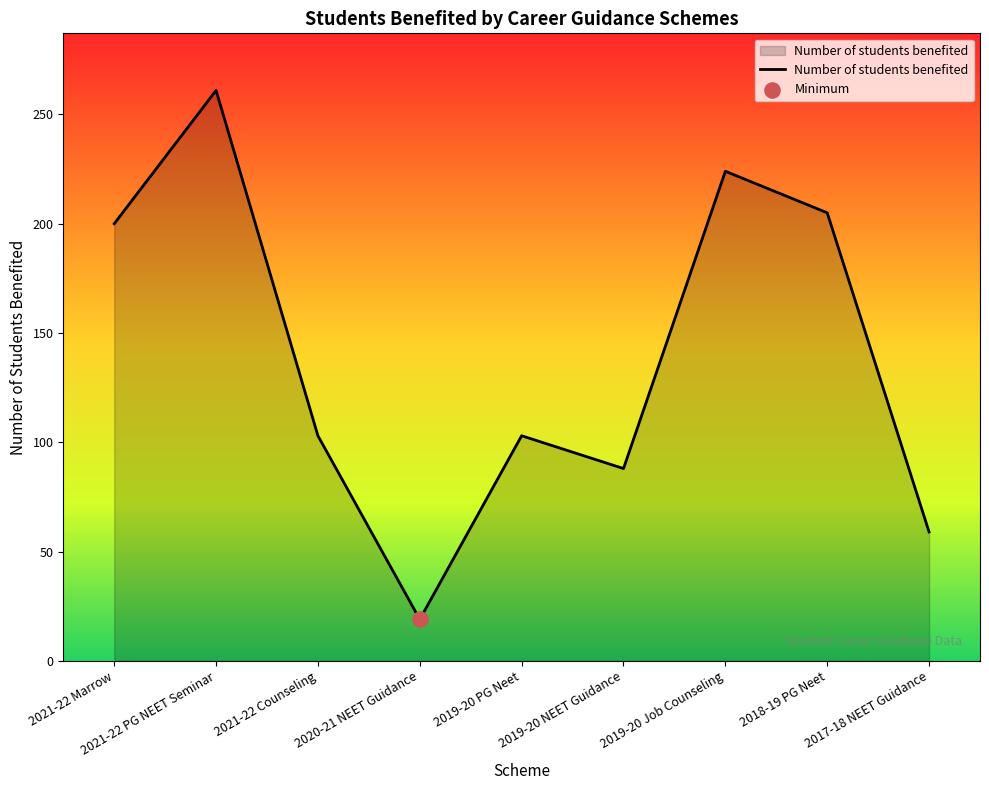

Approximately how many times larger is the value at 2019-20 Job Counseling compared to 2021-22 Counseling?

2.2